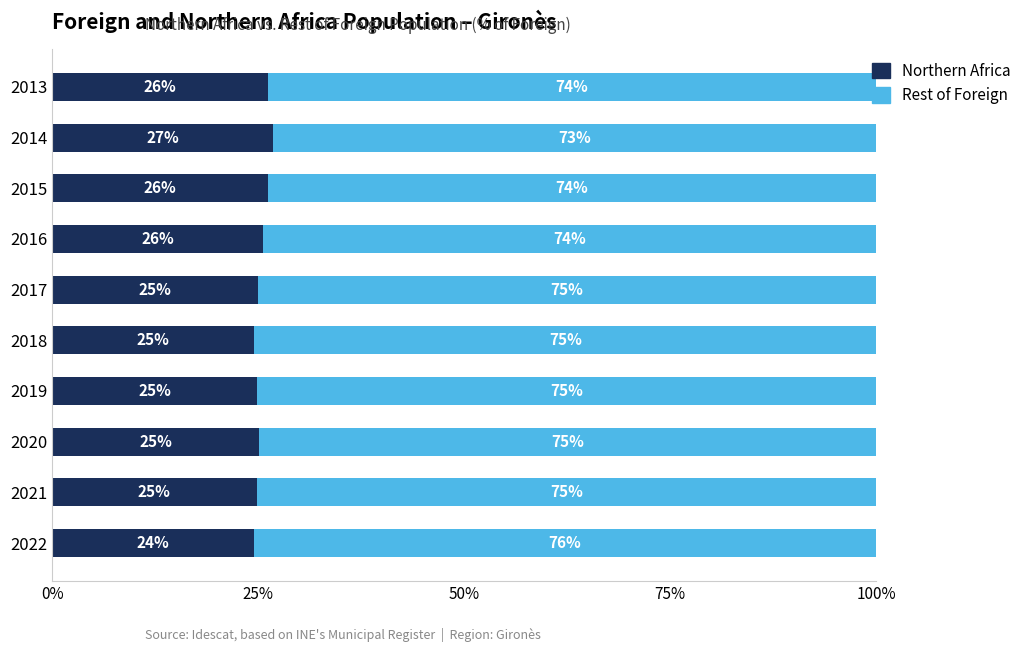

What is the approximate value of Northern Africa at 2022?

24.5